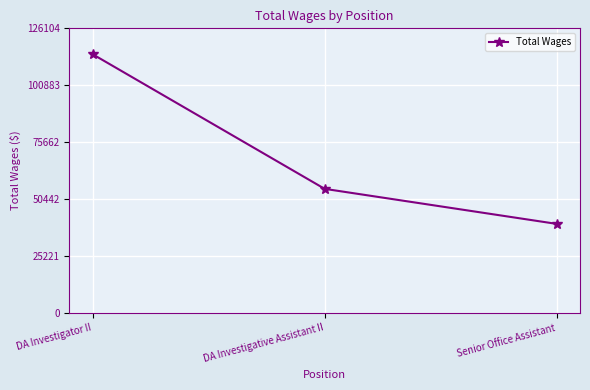

What is the sum of all values?

209104